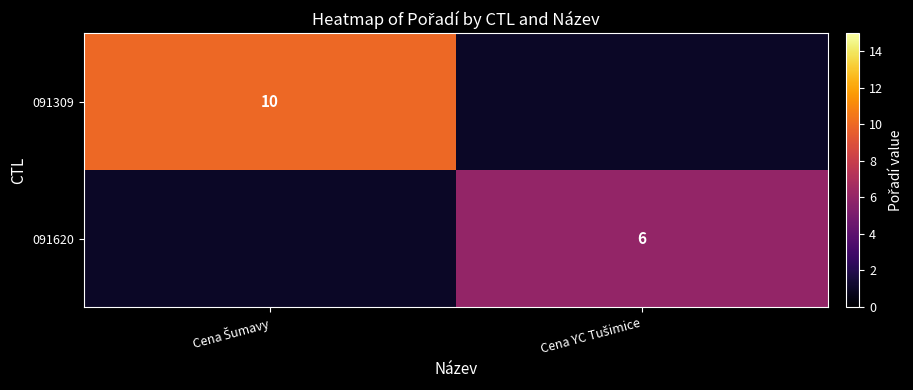

Which series has the largest range (max minus min)?

091309